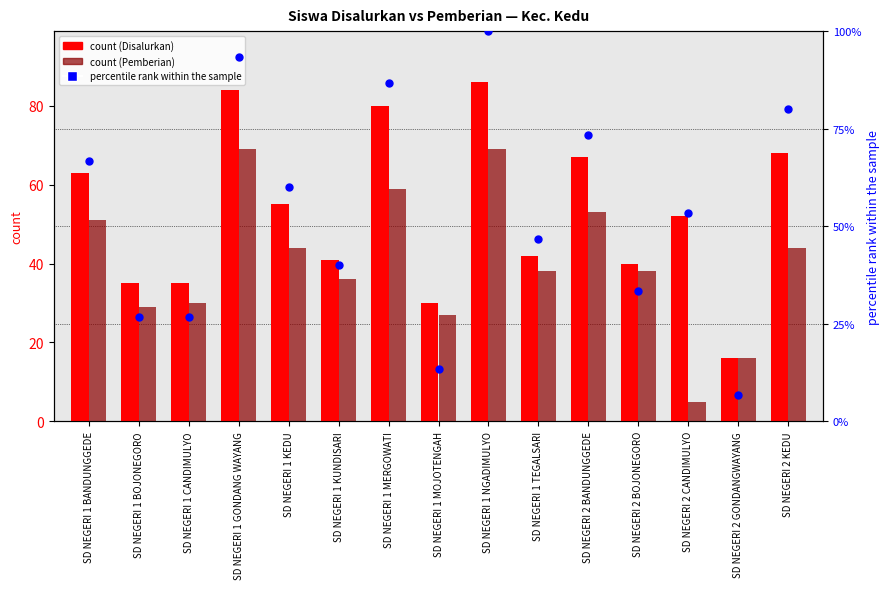

Is the value of percentile rank within the sample at SD NEGERI 2 GONDANGWAYANG greater than the value of Pemberian (Siswa) at SD NEGERI 1 CANDIMULYO?

No